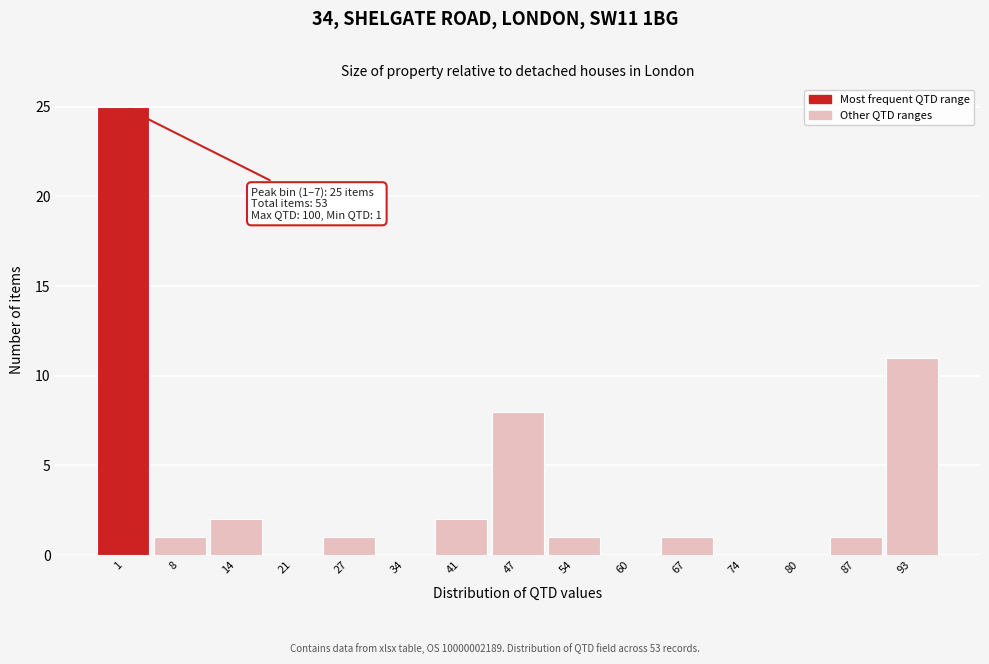

Reading left to right, transcribe all the data shown in this chart.

1=25	8=1	14=2	21=0	27=1	34=0	41=2	47=8	54=1	60=0	67=1	74=0	80=0	87=1	93=11